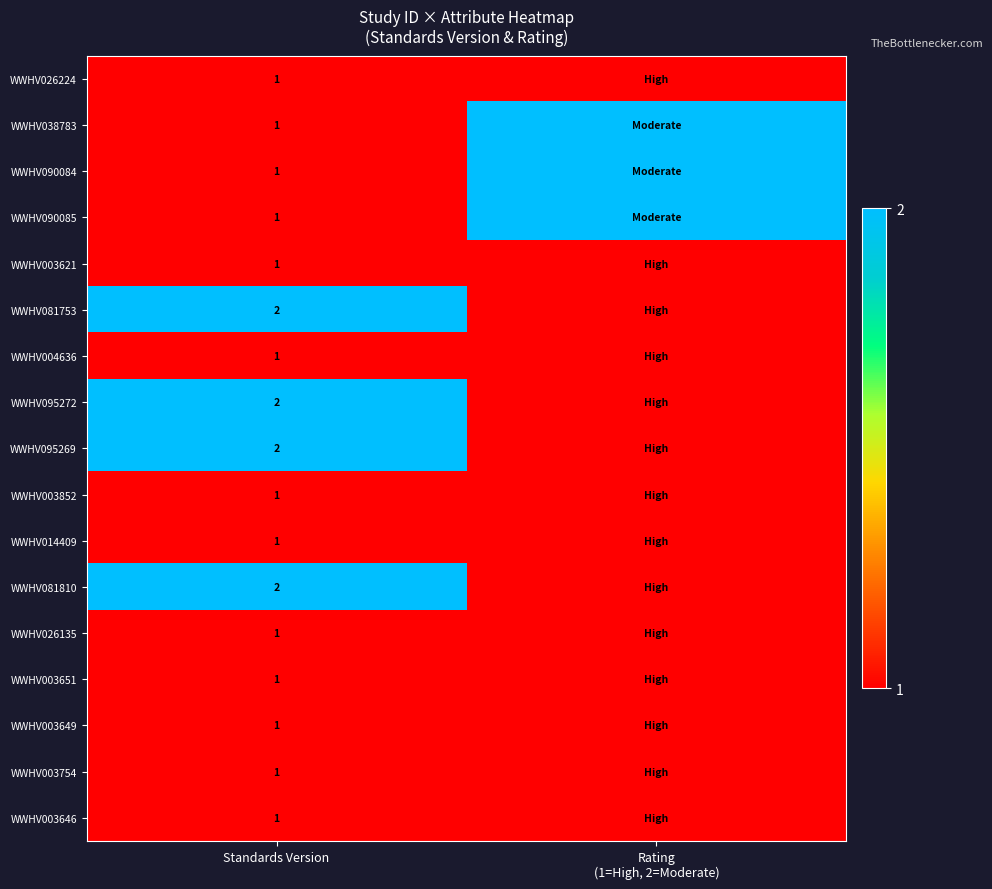

At how many categories does at least one series exceed 1?

2